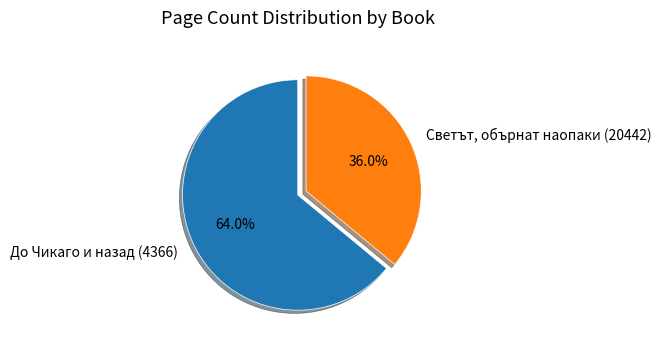

What is the largest slice in the pie chart?

До Чикаго и назад (4366)